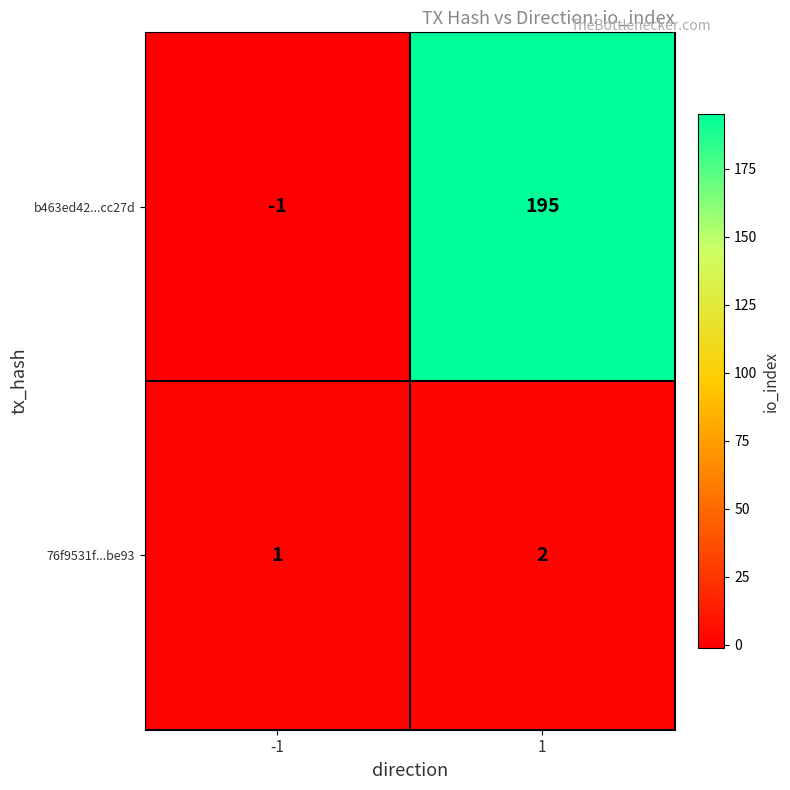

What is the sum of all b463ed42...cc27d values?

194